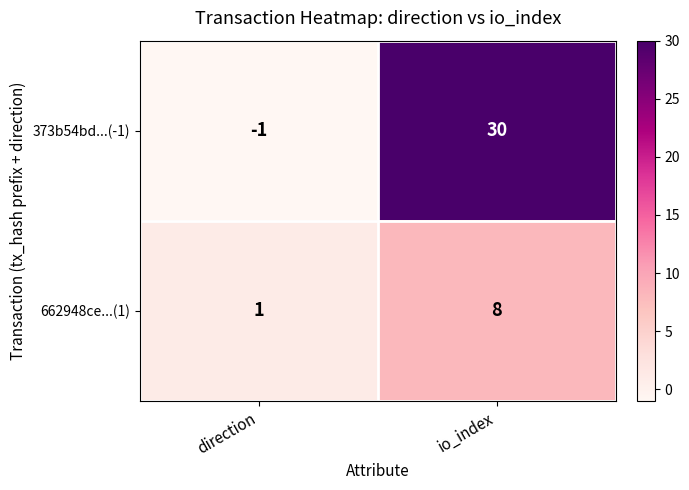

What is the difference between the highest and lowest values at io_index?

22